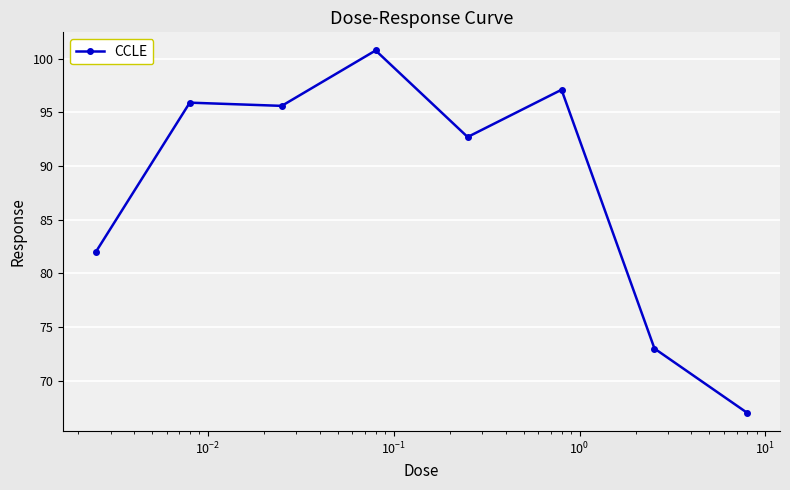

What is the value of the 8th point from the left?

67.0